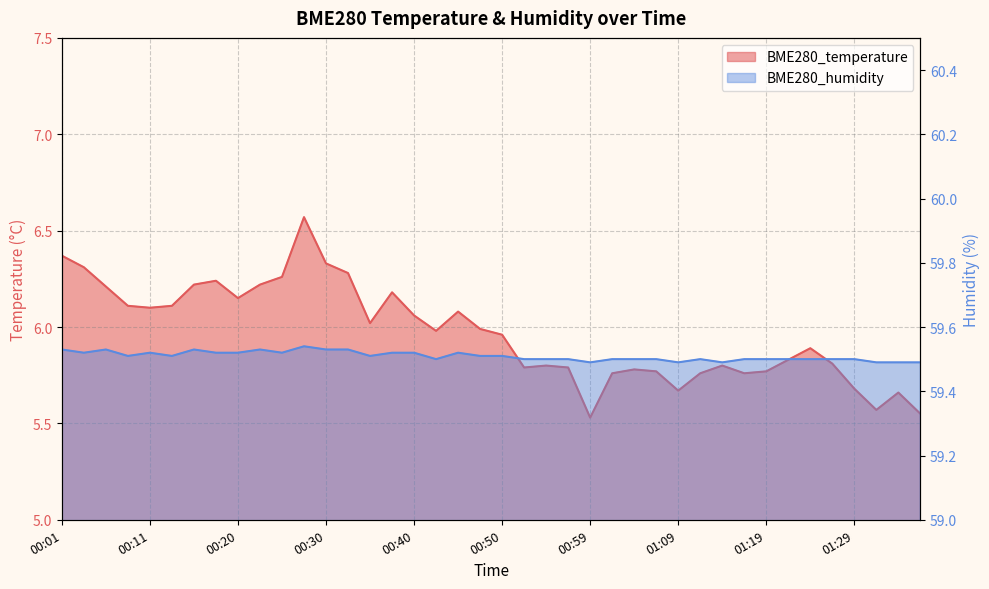

What is the total value across all series at 00:30?

65.9